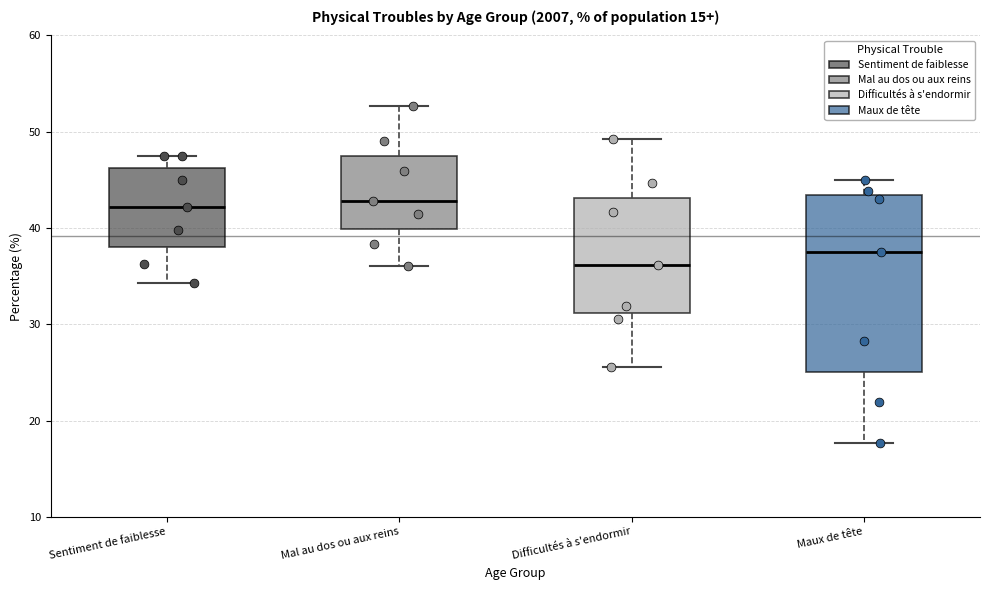

Reading left to right, read every box against the y-axis: the position of its median line, the range the box covers, and the ends of its whiskers. The values are not printed on the chart, so give them approximately, as read against the axis.

Sentiment de faiblesse: median 42, box 38 to 46, whiskers 34 to 47
Mal au dos ou aux reins: median 43, box 40 to 47, whiskers 36 to 53
Difficultés à s'endormir: median 36, box 31 to 43, whiskers 26 to 49
Maux de tête: median 38, box 25 to 43, whiskers 18 to 45